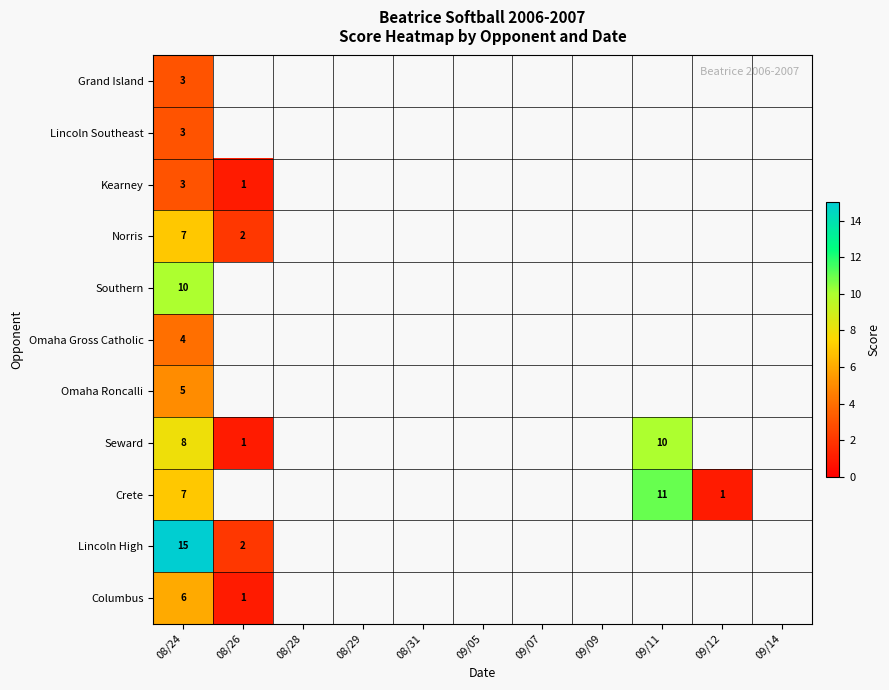

What is the minimum value shown in the chart?

1.0